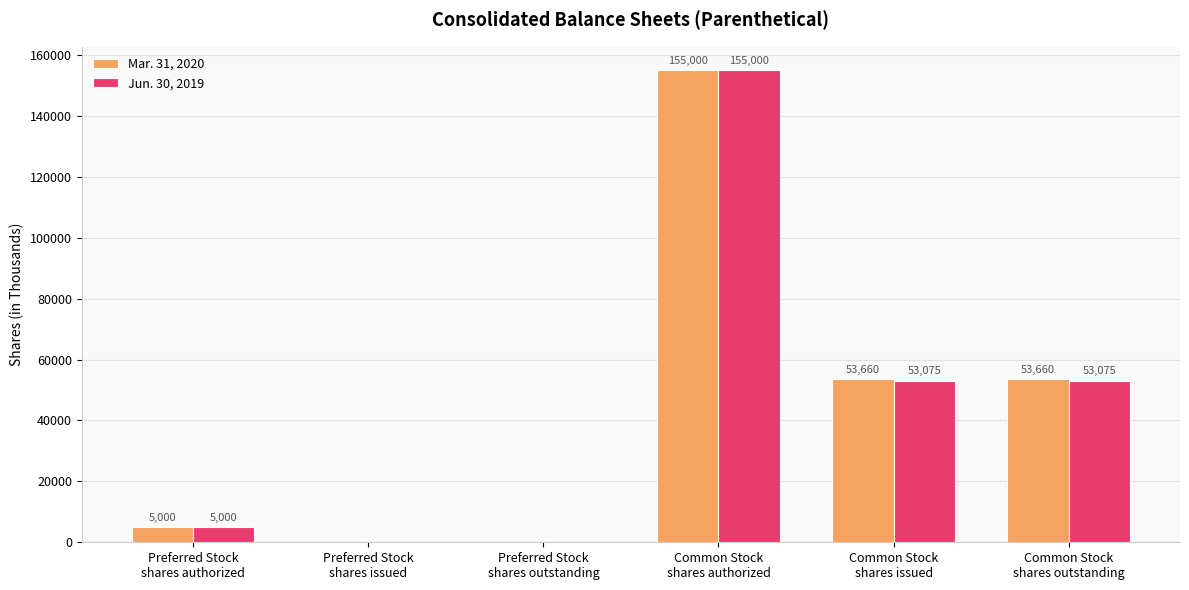

What is the maximum value for Jun. 30, 2019?

155000